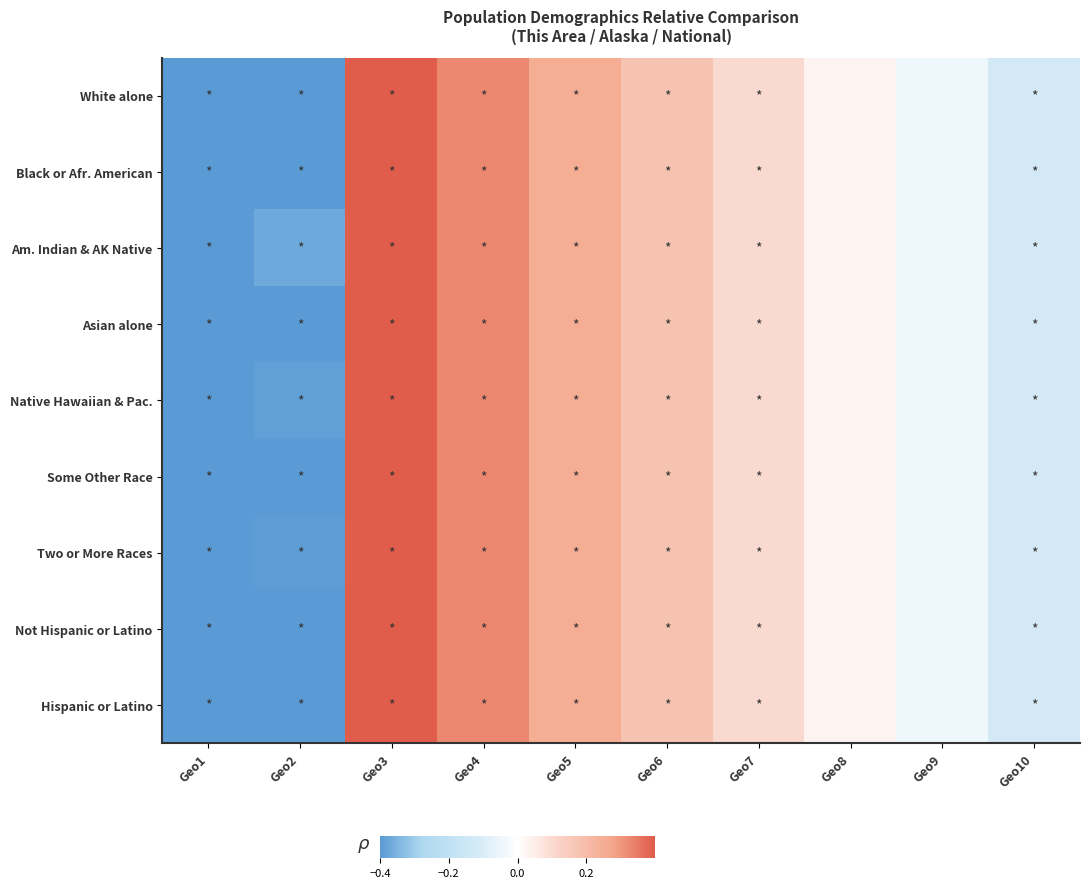

Which has a higher value, Geo10 or Geo3?

Geo3